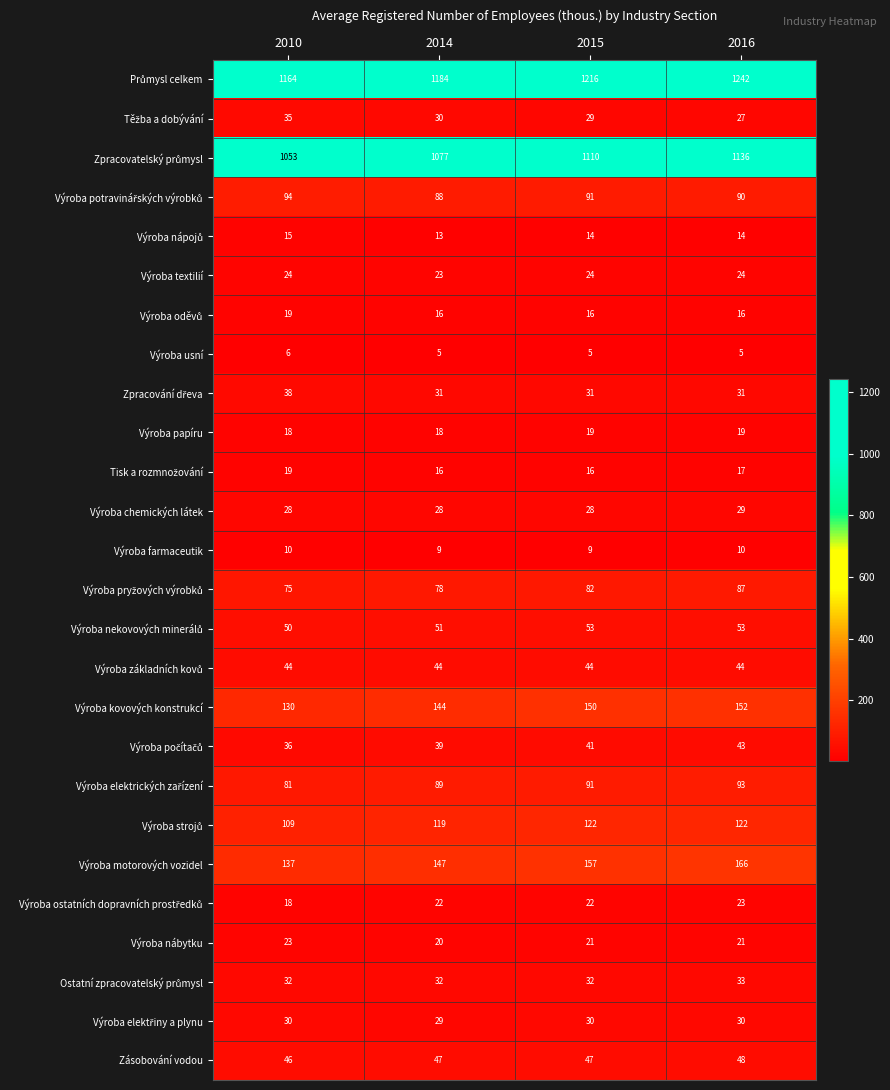

At how many categories does at least one series exceed 1174?

3